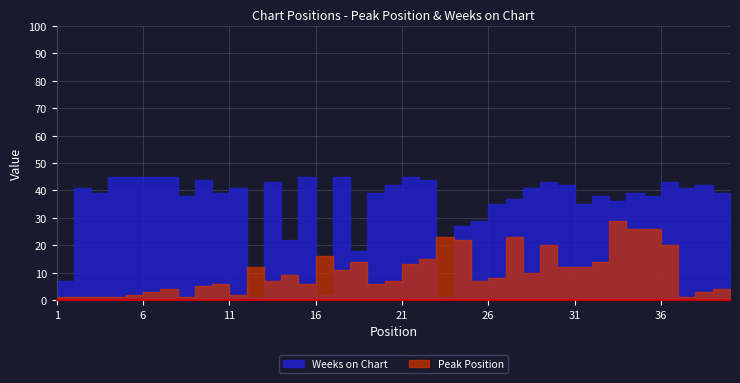

Between 9 and 2, which is larger?

9